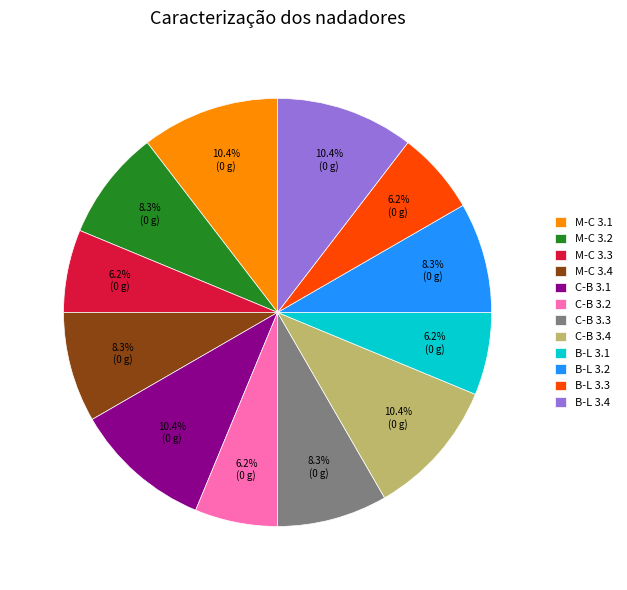

Does any single category account for the majority?

No